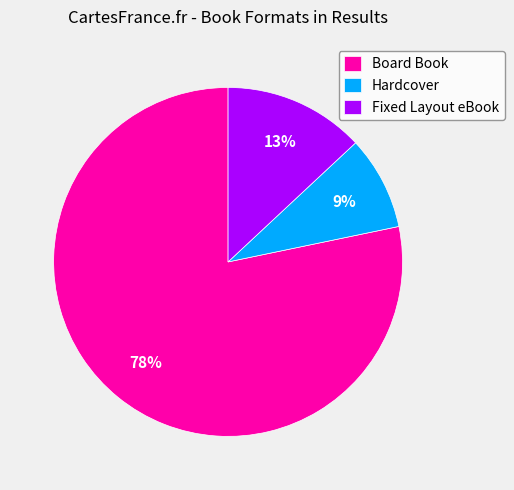

To the nearest percent, what is the combined percentage of Hardcover and Fixed Layout eBook?

22%